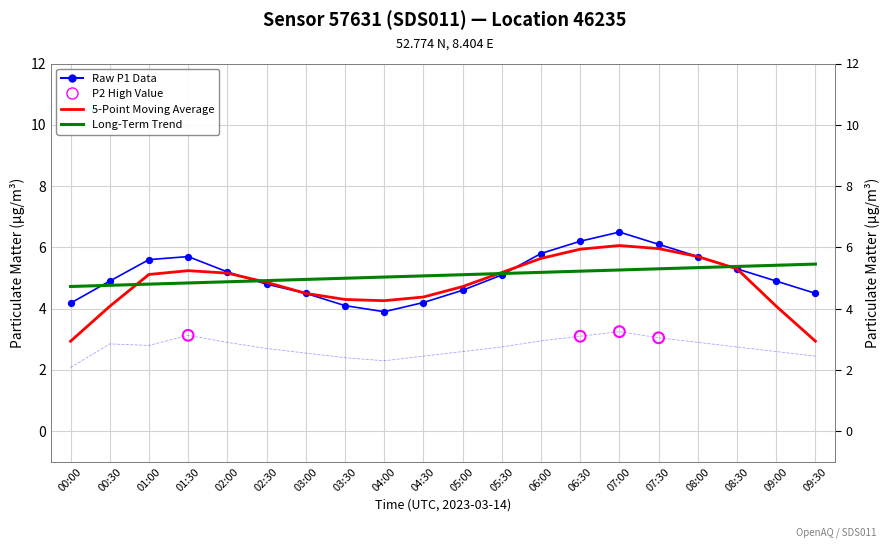

At how many categories does at least one series exceed 3?

20